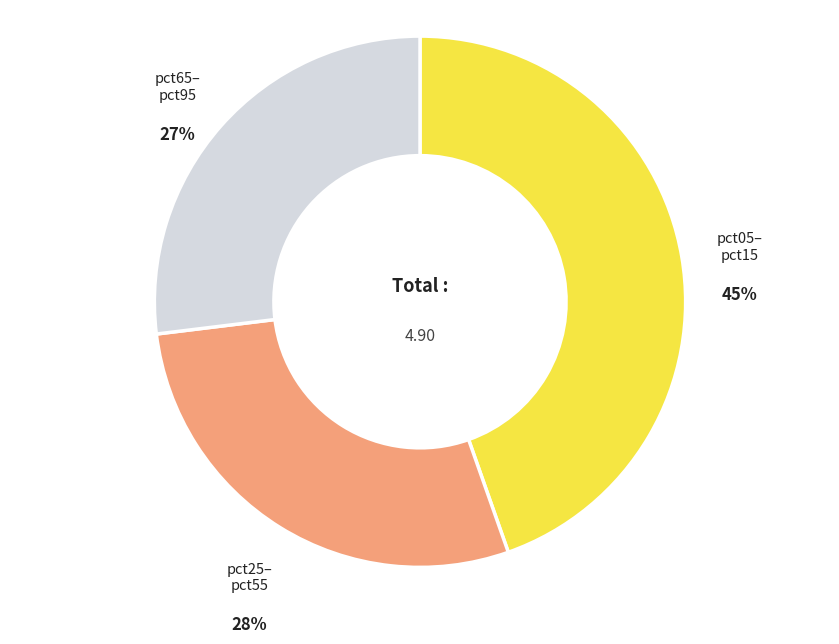

Does any single category account for the majority?

No